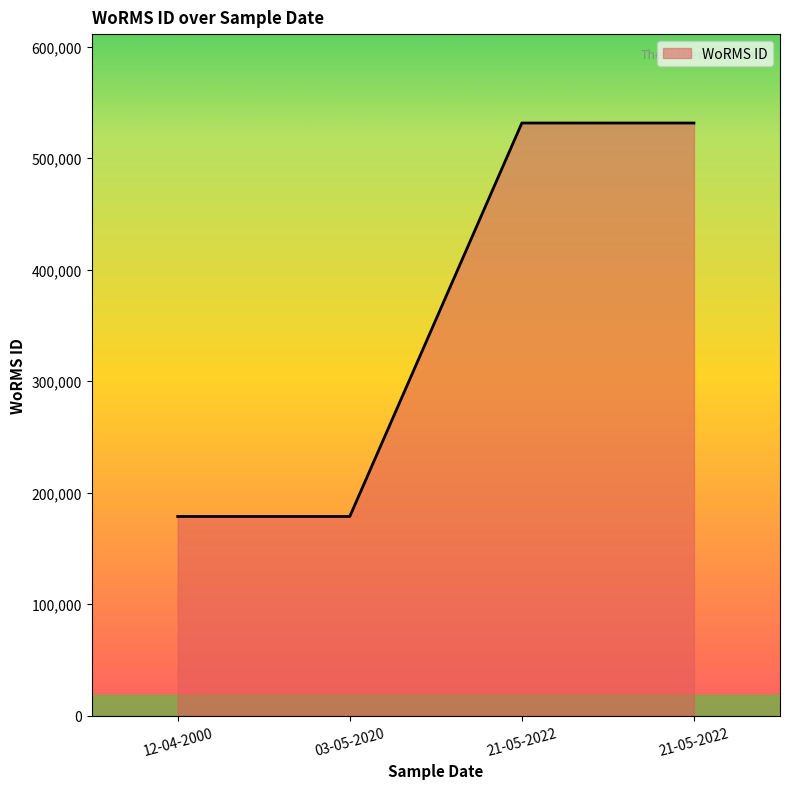

Count the number of data series in this chart.

1